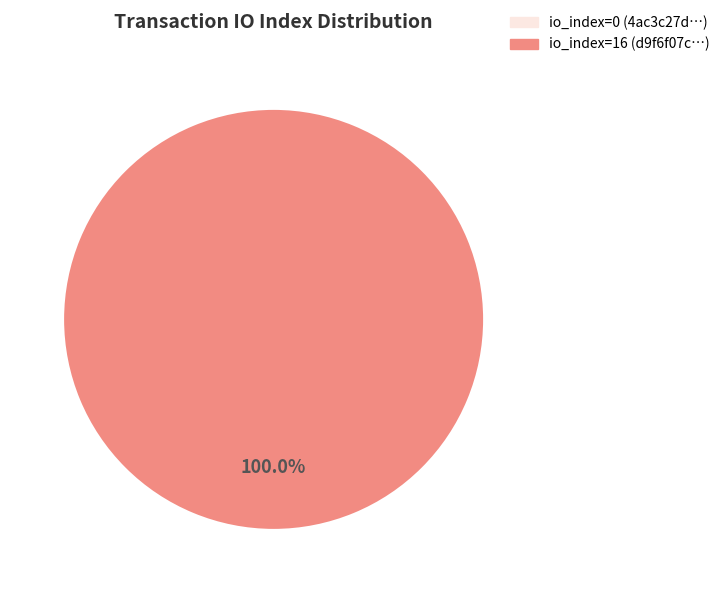

What percentage is the tx_index_16 slice, to the nearest percent?

100%